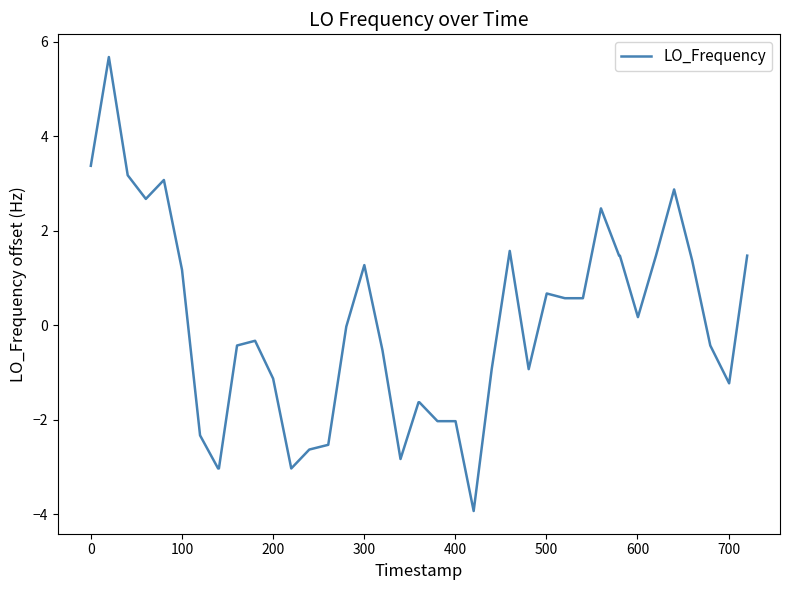

Count the number of categories in the chart.

40